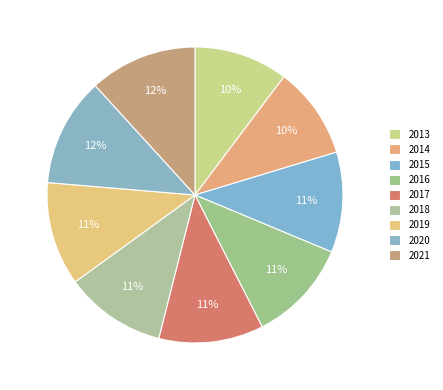

Which has a higher value, 2014 or 2015?

2015